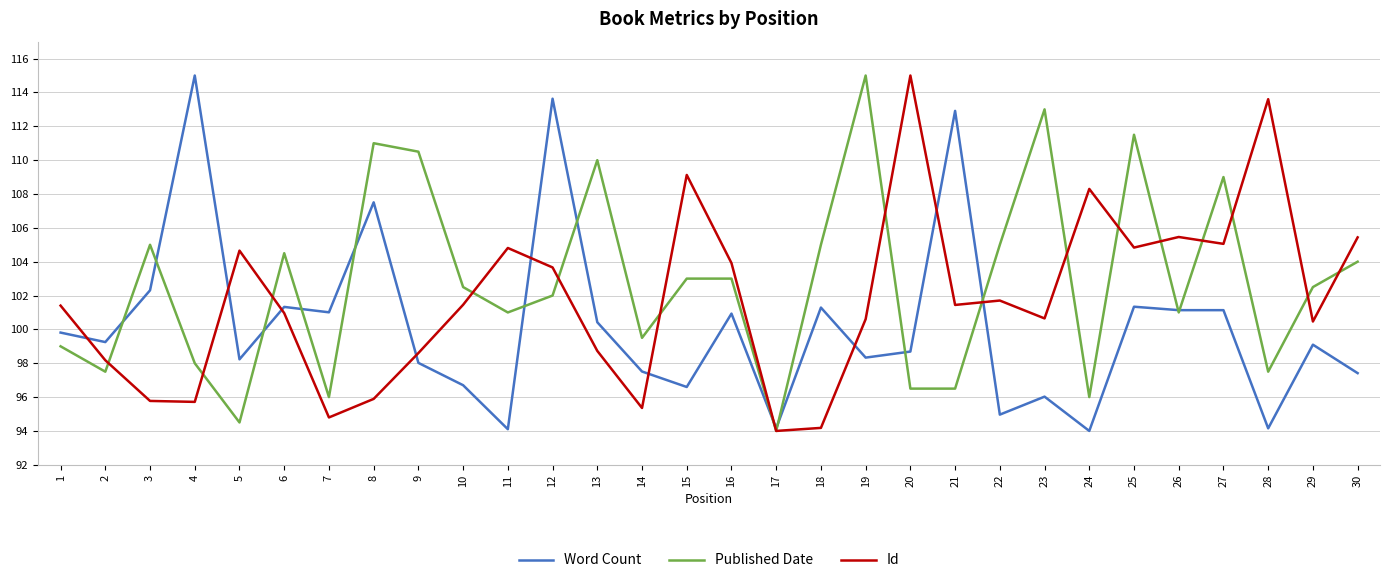

What is the minimum value for Word Count?

94.0